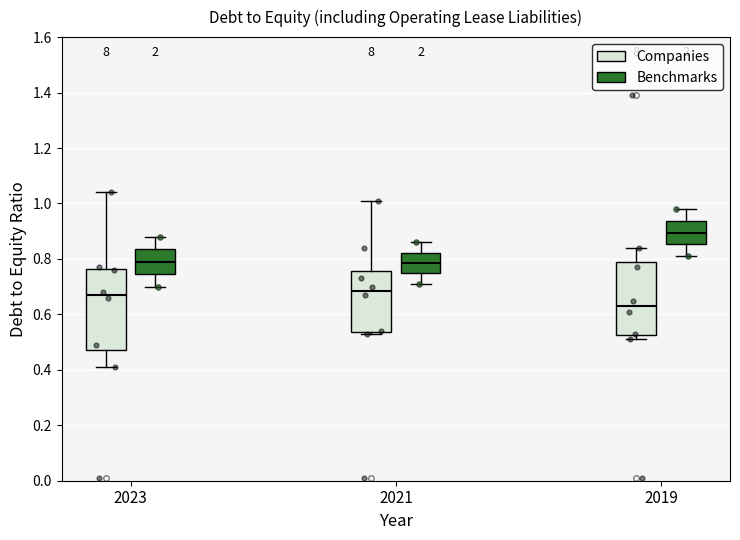

Reading left to right, read every box against the y-axis: the position of its median line, the range the box covers, and the ends of its whiskers. The values are not printed on the chart, so give them approximately, as read against the axis.

2023 (Companies): median 0.68, box 0.48 to 0.76, whiskers 0.42 to 1.04
2023 (Benchmarks): median 0.80, box 0.74 to 0.84, whiskers 0.70 to 0.88
2021 (Companies): median 0.68, box 0.54 to 0.76, whiskers 0.54 (just below the box's lower edge) to 1.02
2021 (Benchmarks): median 0.78, box 0.74 to 0.82, whiskers 0.72 to 0.86
2019 (Companies): median 0.64, box 0.52 to 0.78, whiskers 0.52 (just below the box's lower edge) to 0.84
2019 (Benchmarks): median 0.90, box 0.86 to 0.94, whiskers 0.82 to 0.98